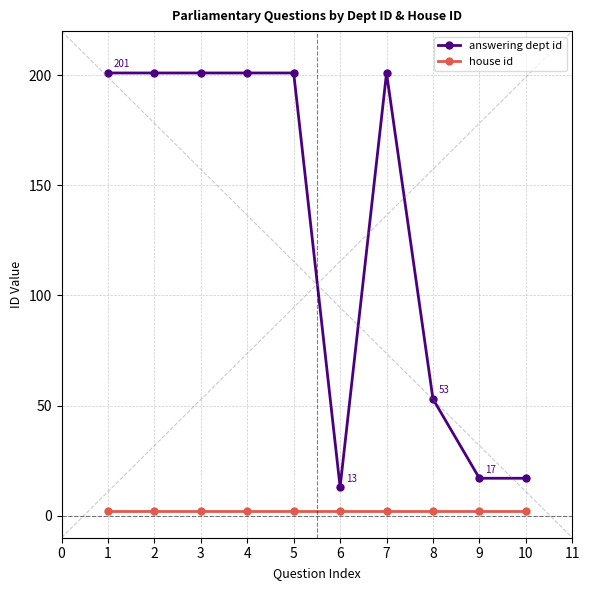

What is the difference between the highest and lowest values at 5?

199